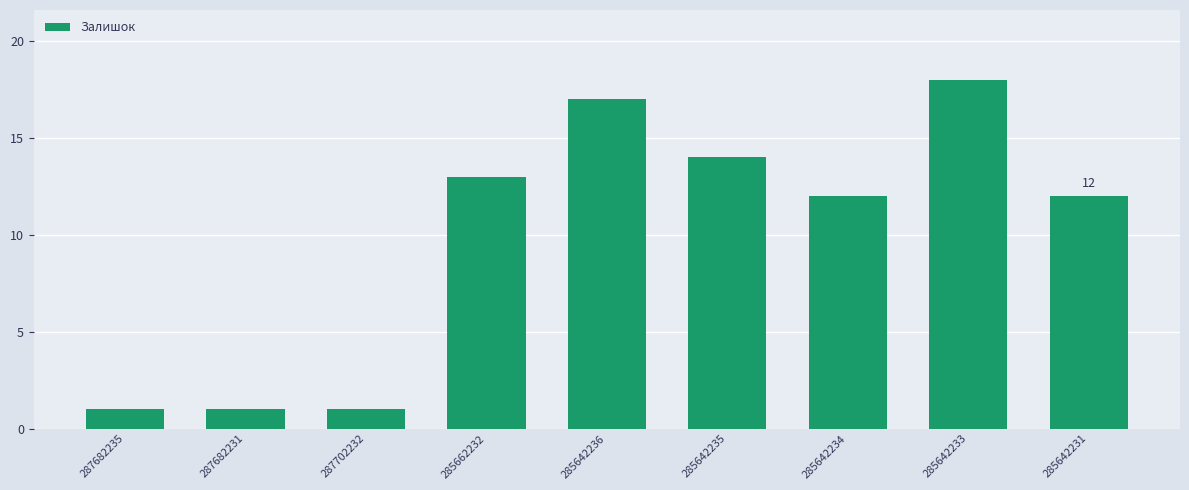

What is the smallest value displayed?

1